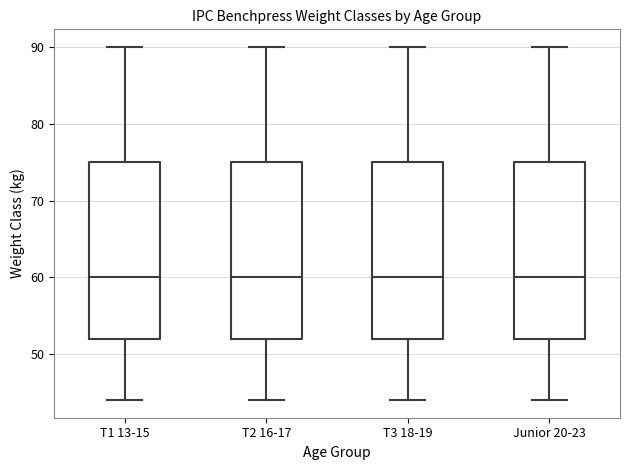

Reading left to right, transcribe this box plot: for each box, give where its median line is, the range the box spans, and where its two whiskers end, as read against the y-axis. The values are not printed on the chart, so give them approximately, as read against the axis.

T1 13-15: median 60, box 52 to 75, whiskers 44 to 90
T2 16-17: median 60, box 52 to 75, whiskers 44 to 90
T3 18-19: median 60, box 52 to 75, whiskers 44 to 90
Junior 20-23: median 60, box 52 to 75, whiskers 44 to 90